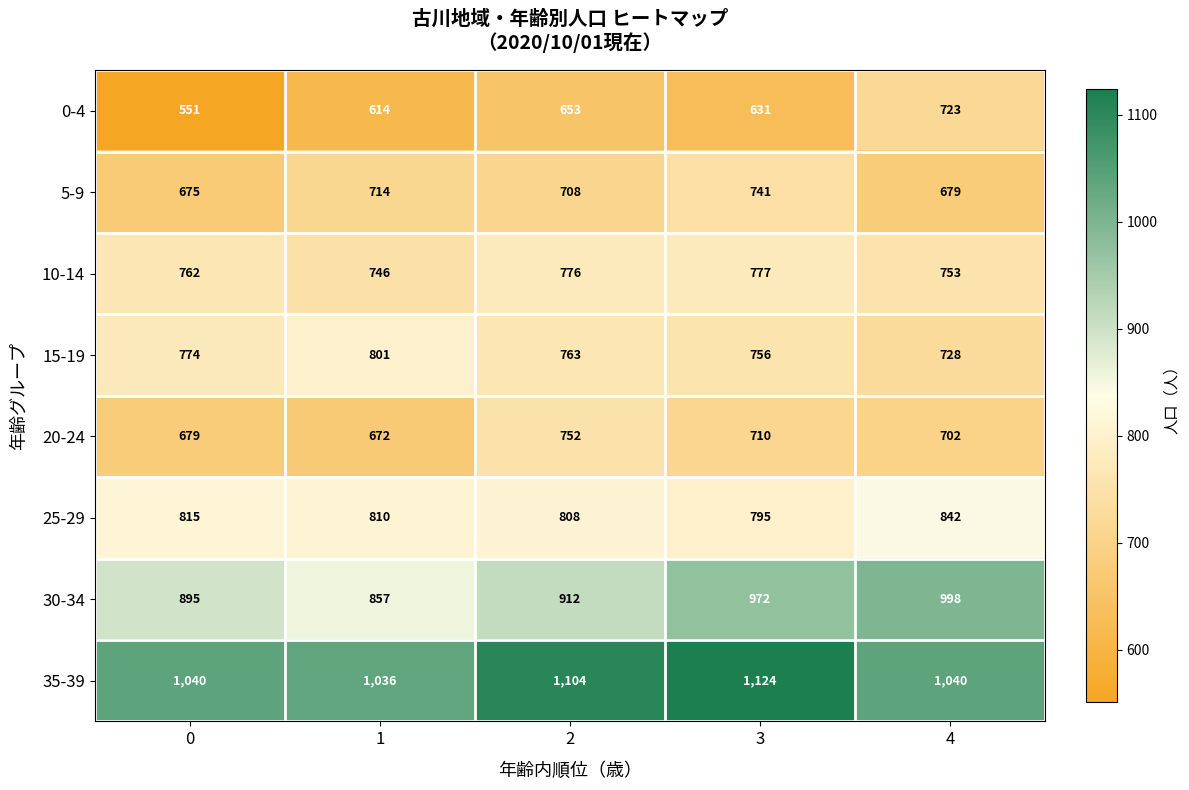

Which series changed the most between 0 and 4?

0-4